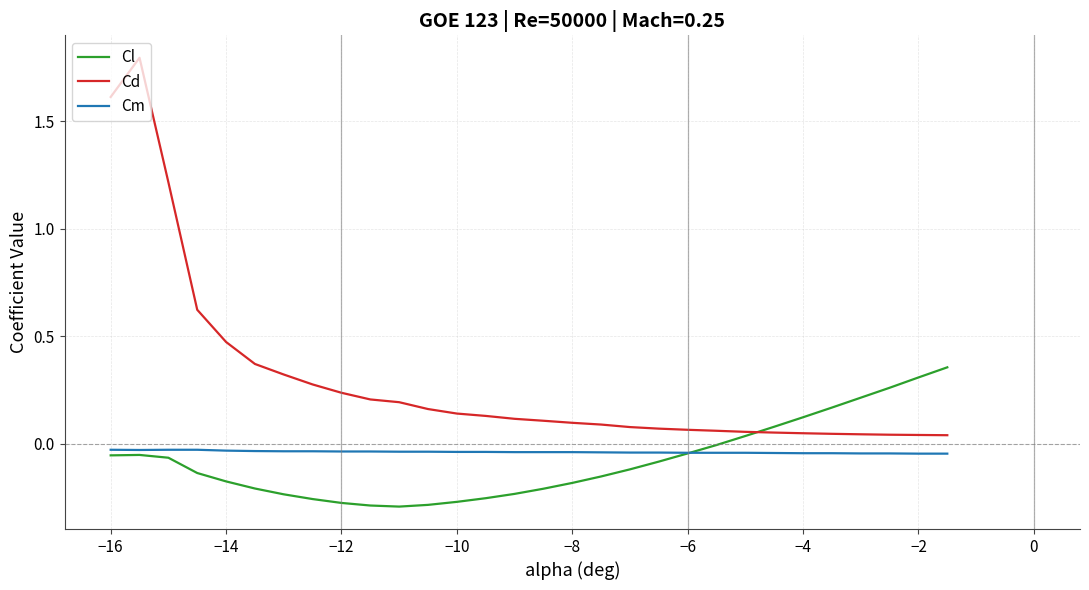

Which series has the largest total across all categories?

Cd